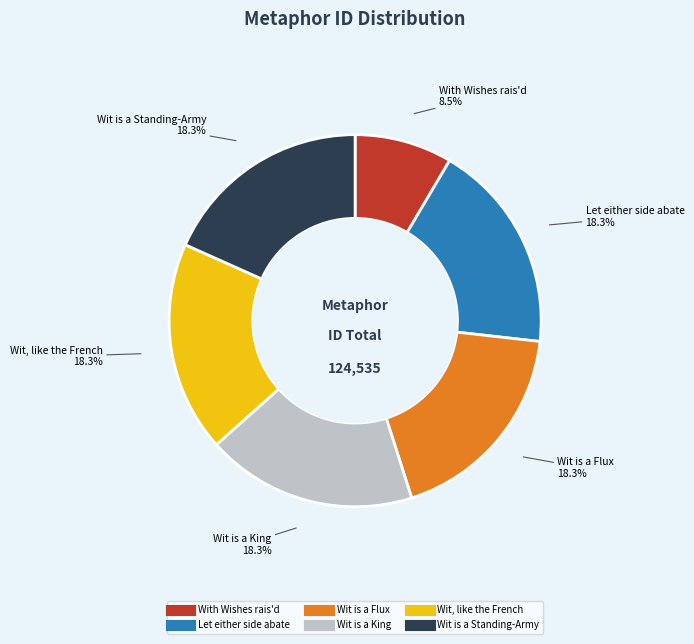

Count the number of slices in the pie.

6